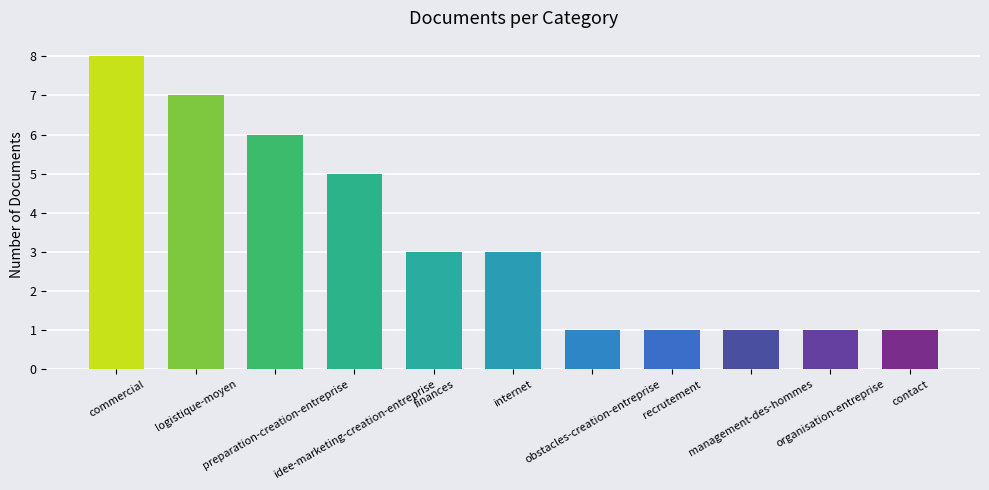

What is the average value?

3